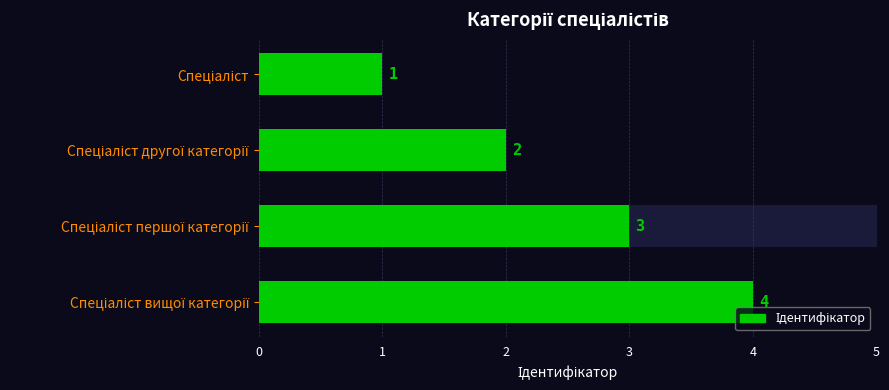

How many series are shown in this chart?

1